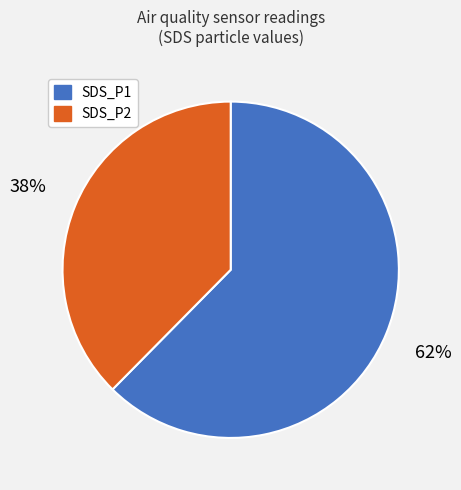

To the nearest percent, what is the combined percentage of SDS_P1 and SDS_P2?

100%